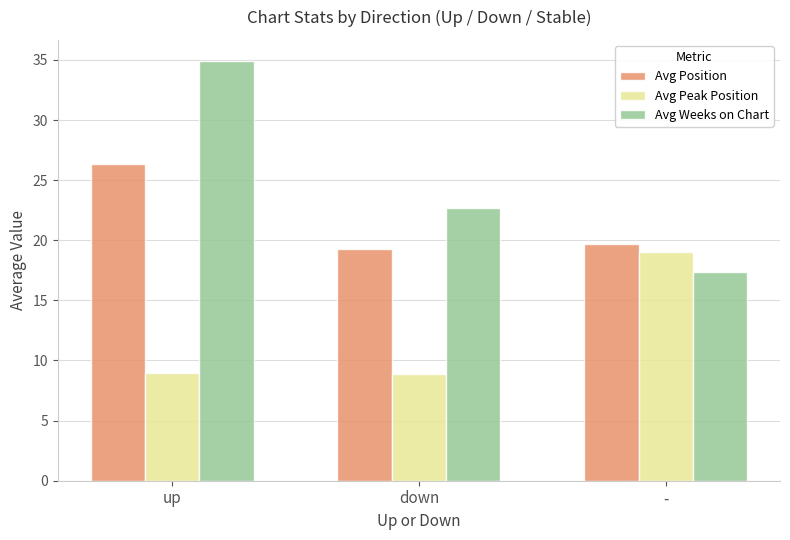

At which label is Avg Position closest to 22?

-